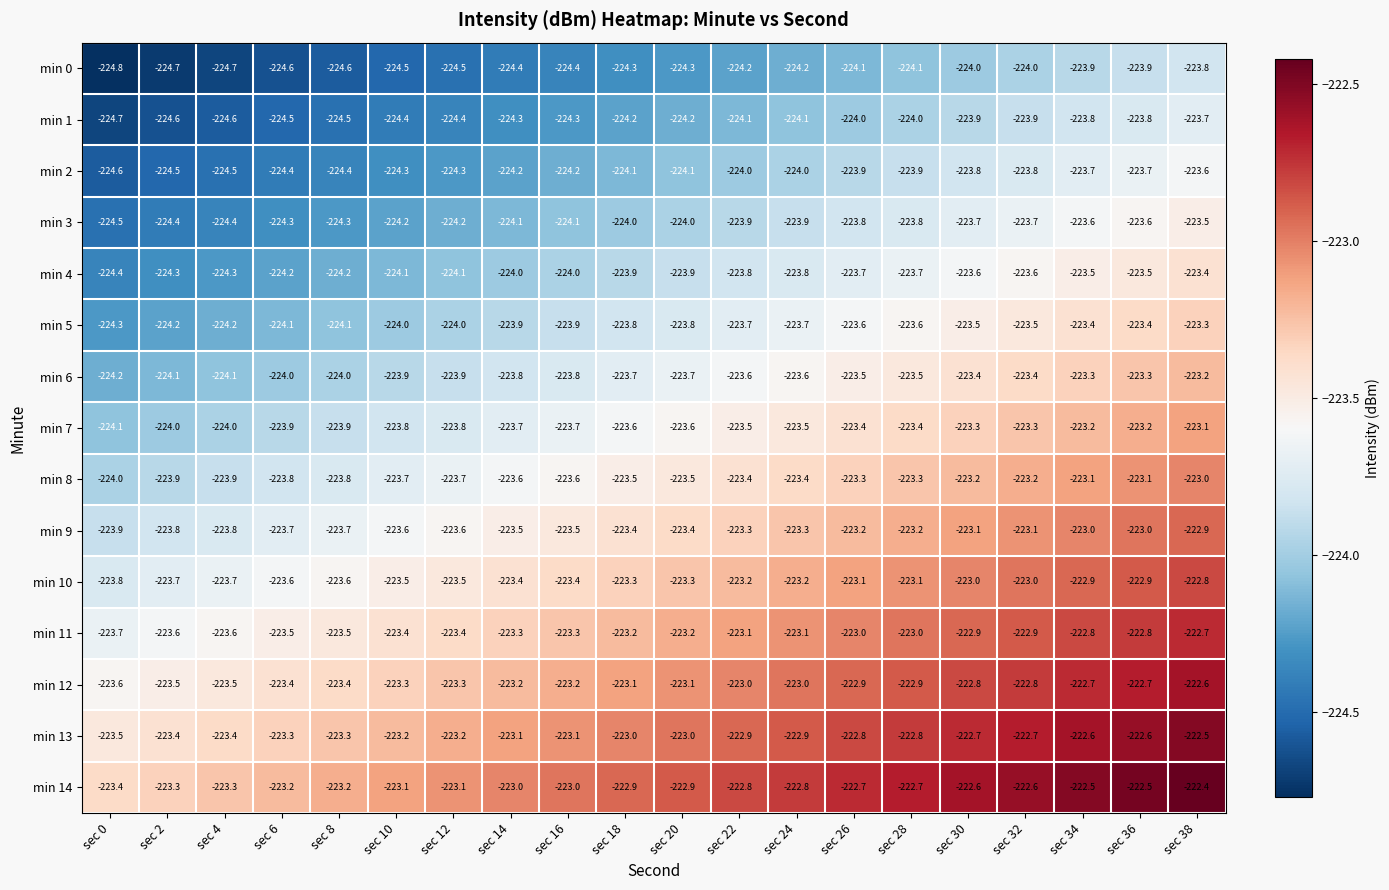

At which category is the sum across all series the highest?

sec 38